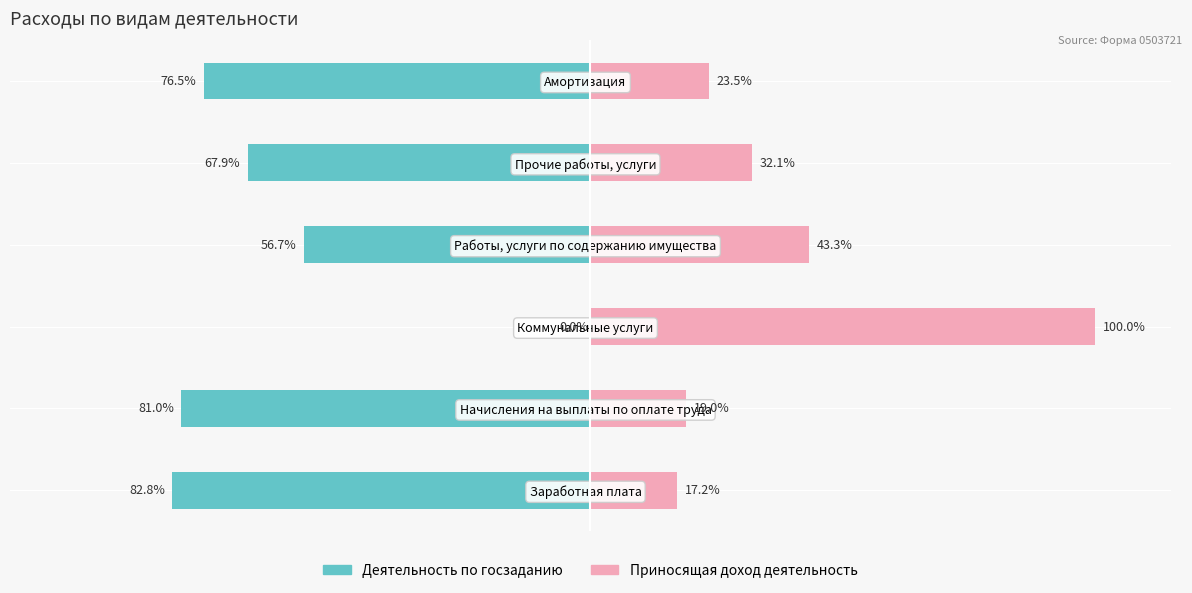

How many bars are there in each group?

2